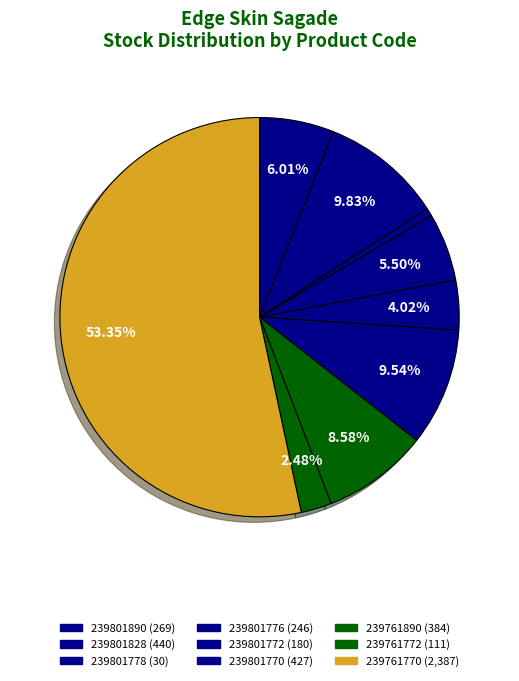

Count the number of slices in the pie.

9